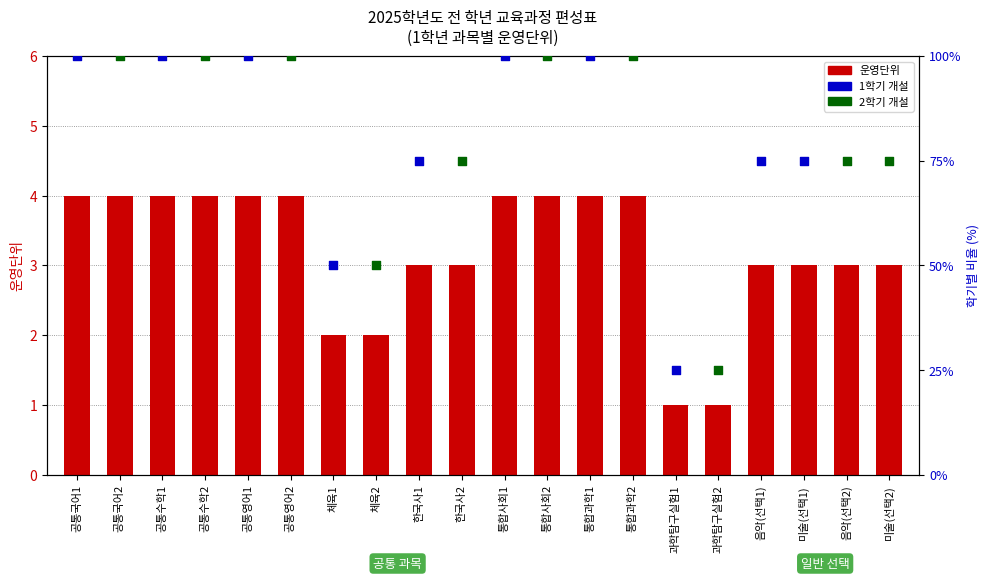

Which series has the largest total across all categories?

운영단위